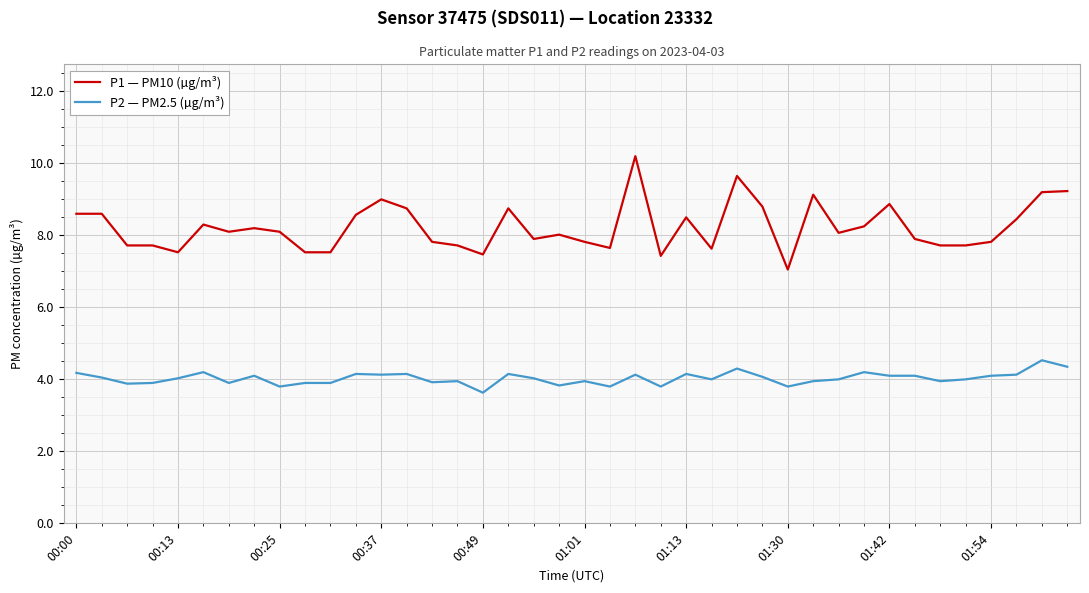

True or false: P1 — PM10 (µg/m³) and P2 — PM2.5 (µg/m³) intersect in this chart.

False